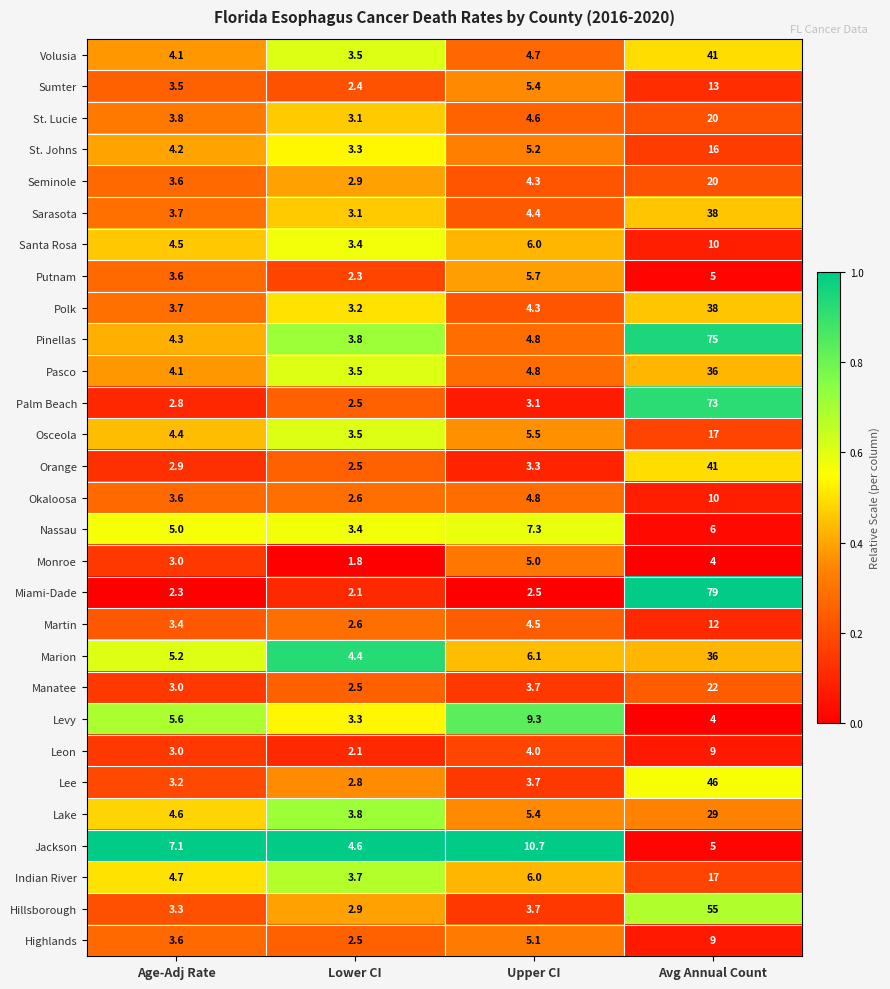

The value of Santa Rosa at Avg Annual Count is 15.6. True or false?

False